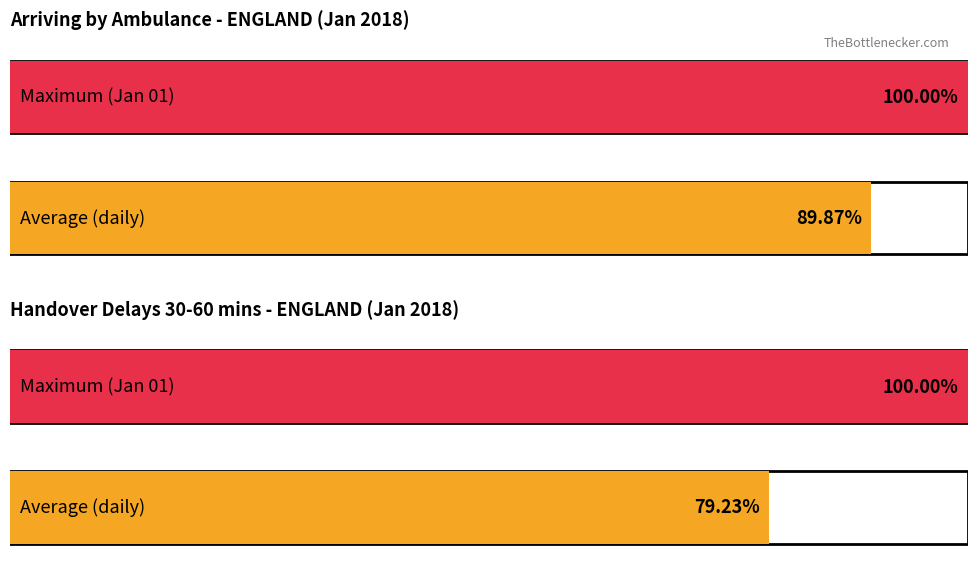

The value of Delay 30-60 mins at 2018-01-03 is 2564. True or false?

False